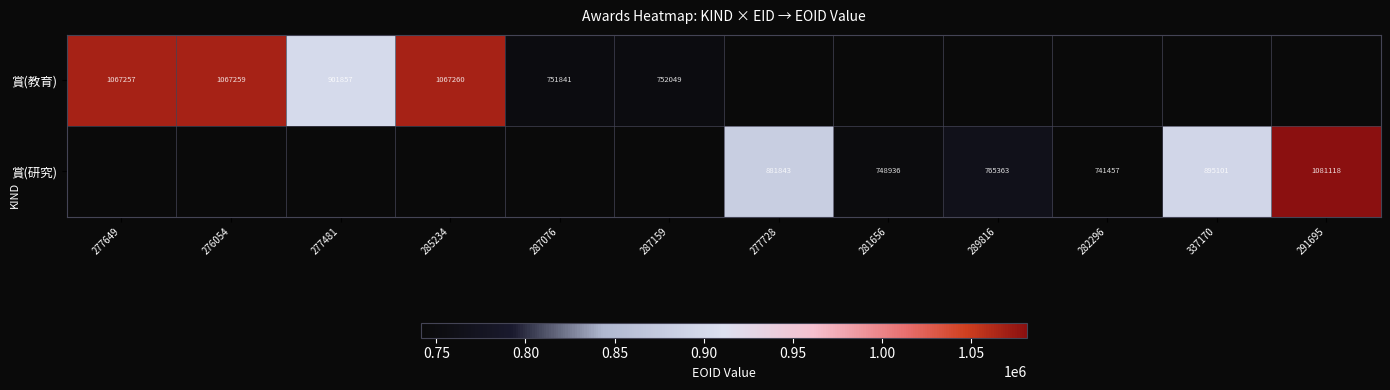

Count the number of categories in the chart.

12